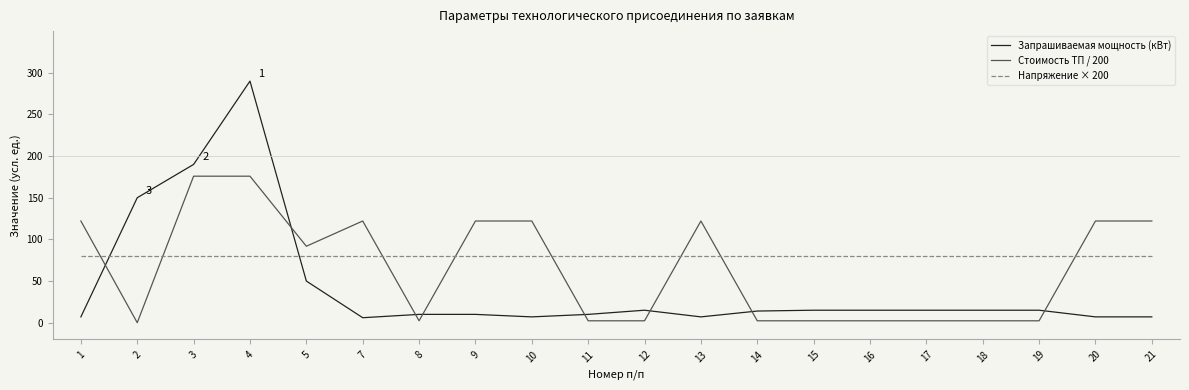

What is the highest value of the Напряжение × 200 series?

80.0